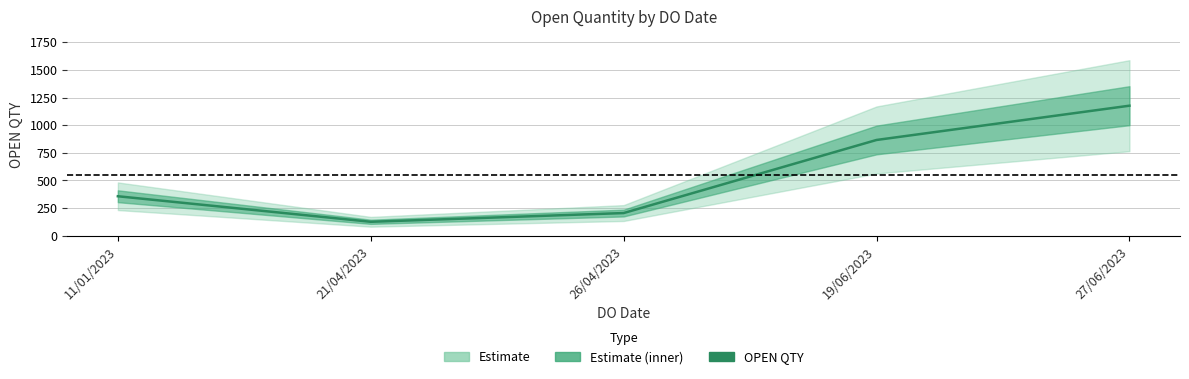

List the labels in order of value, smallest first.

21/04/2023, 26/04/2023, 11/01/2023, 19/06/2023, 27/06/2023